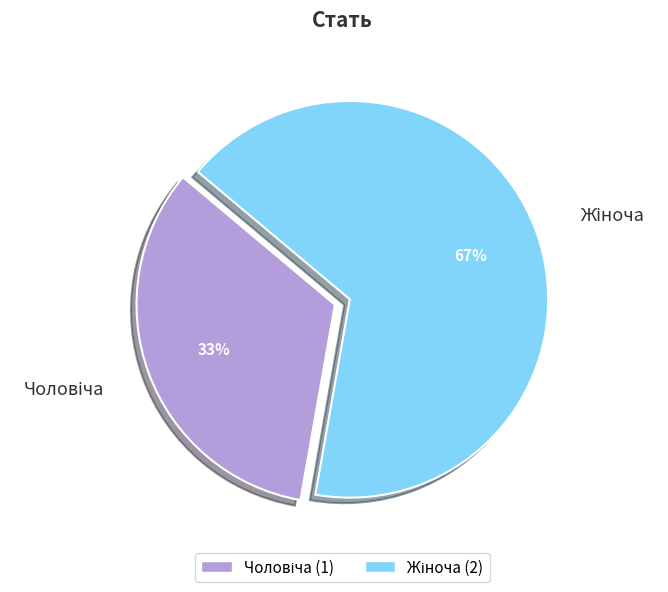

To the nearest percent, what is the average slice percentage?

50%